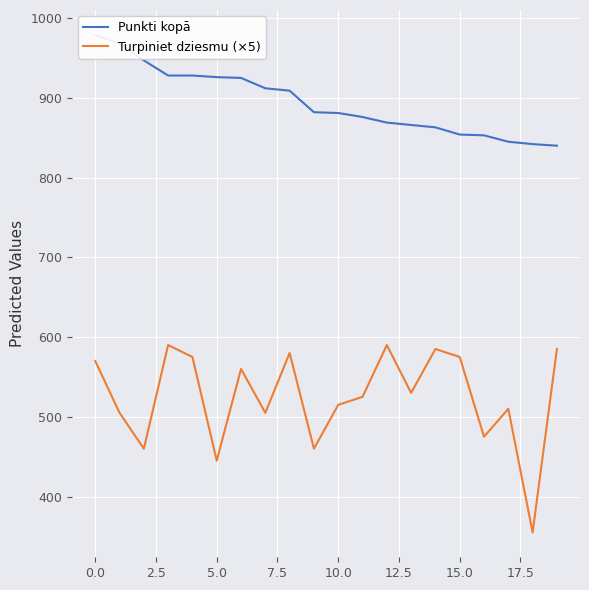

What is the lowest value of the Turpiniet dziesmu (×5) series?

355